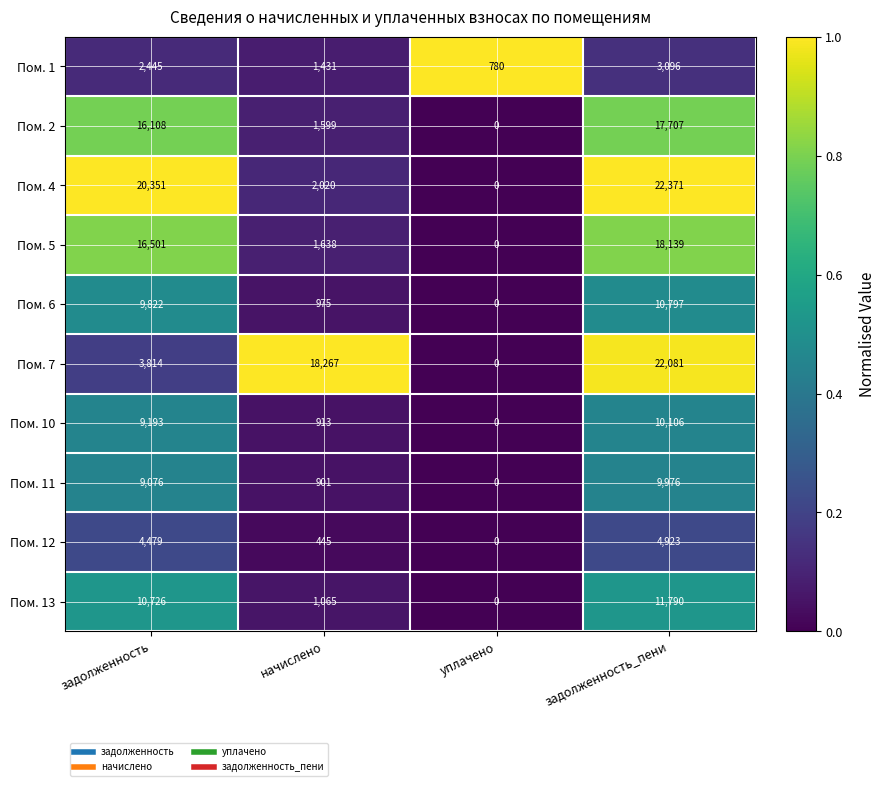

The value of Пом. 2 at начислено is 1599. True or false?

True